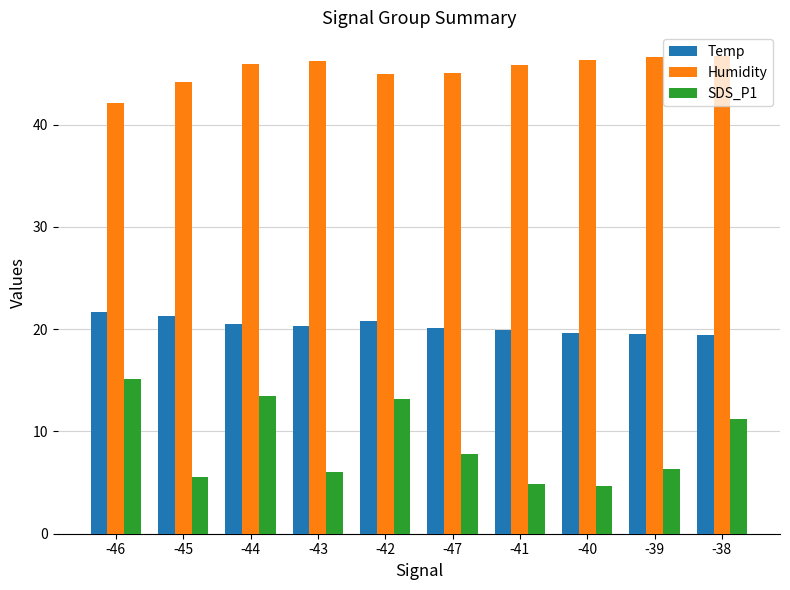

What is the total value across all series at -41?

70.6